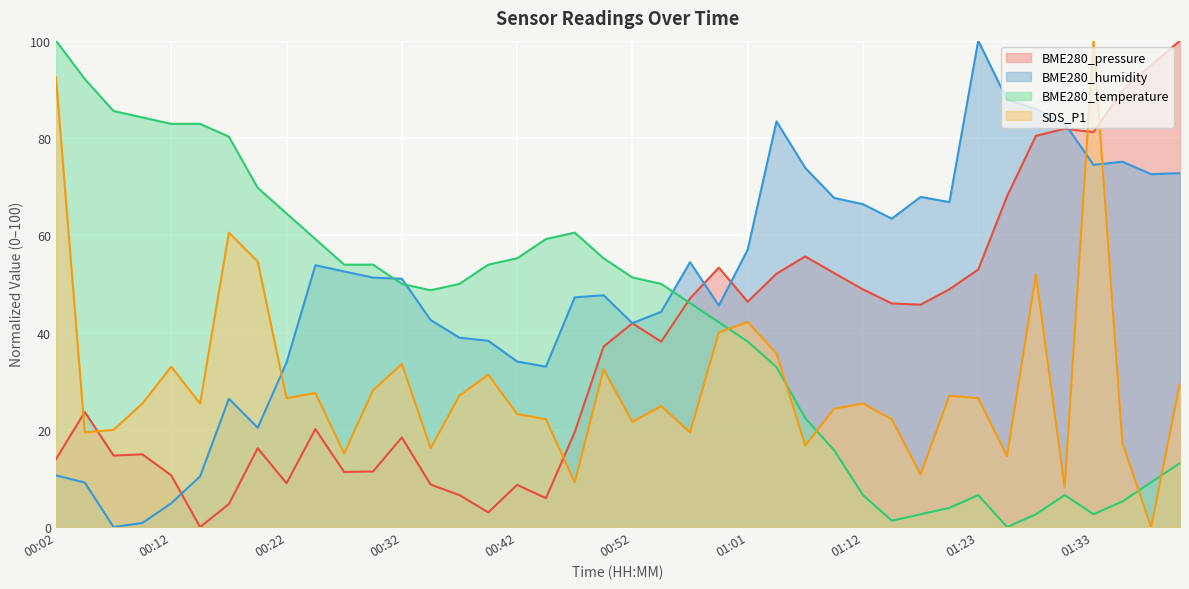

At which label is BME280_humidity closest to 50?

00:32